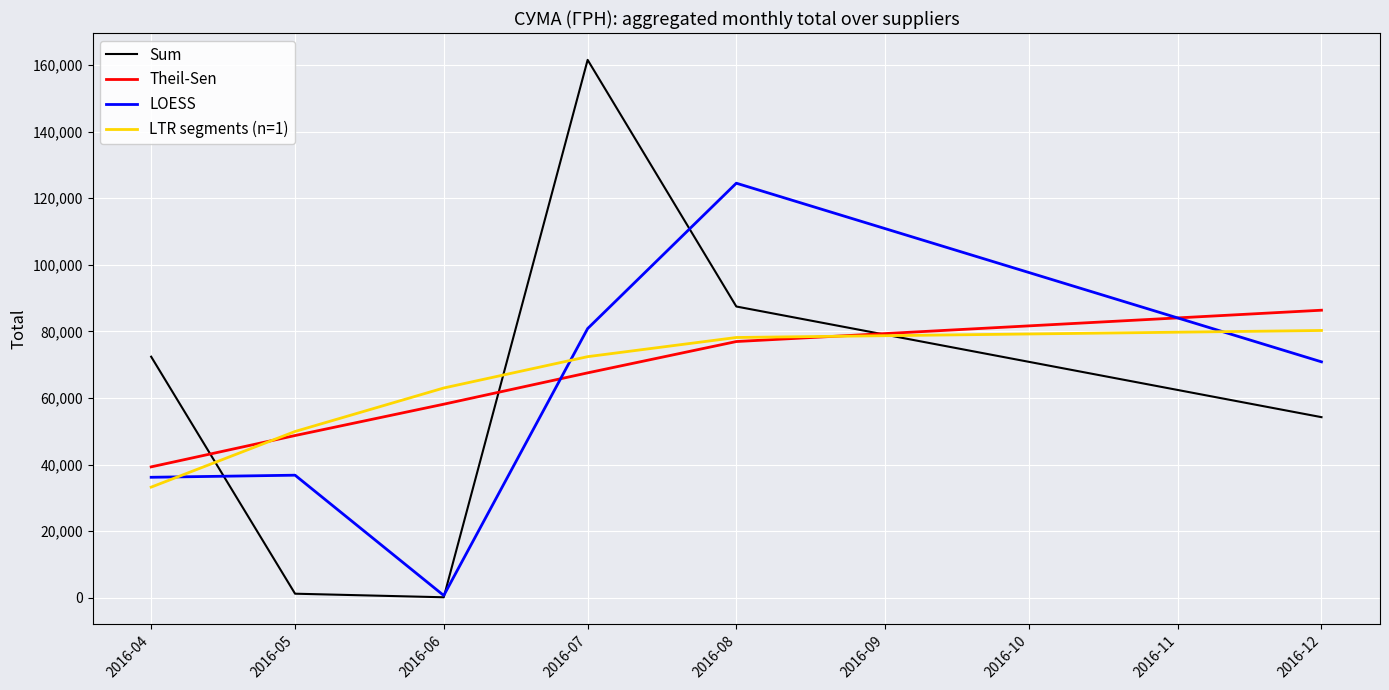

What is the sum of the LTR segments (n=1) values at 2016-08 and 2016-07?

150588.8